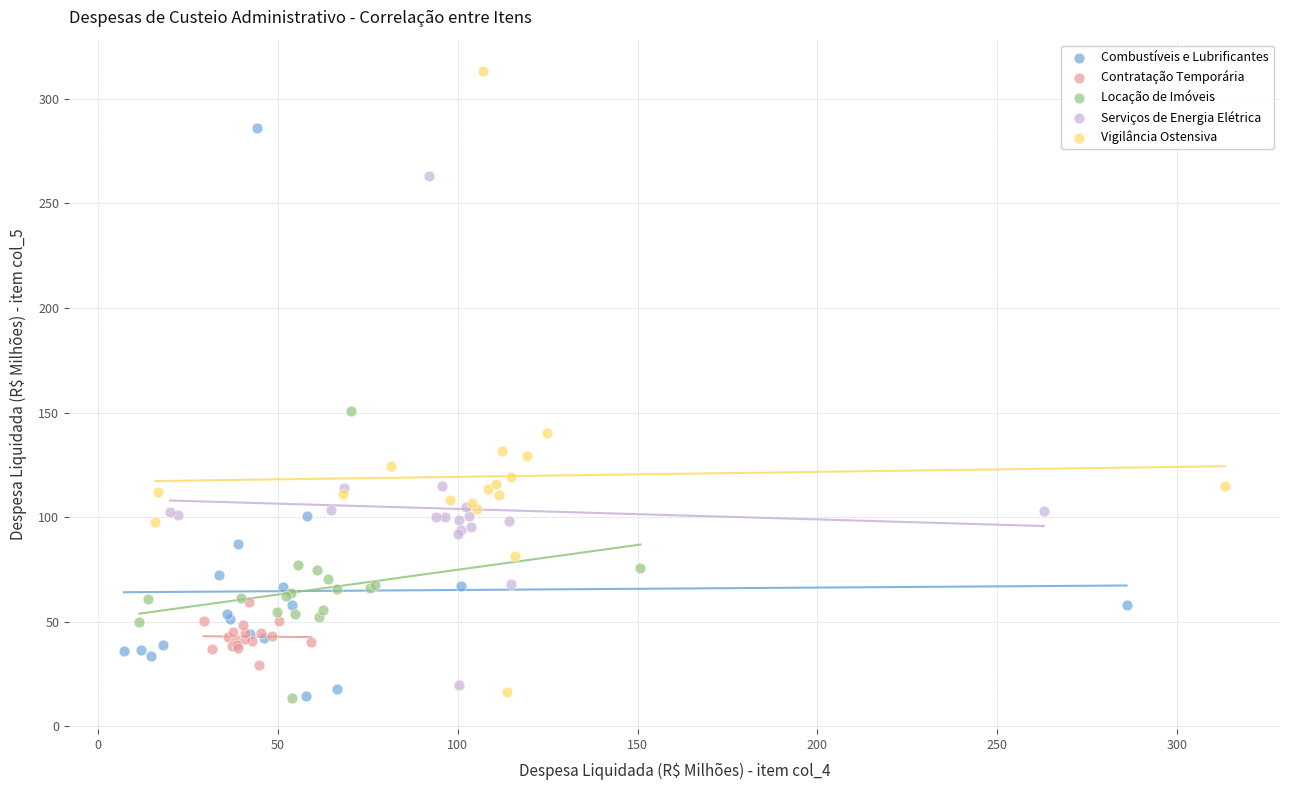

Which series has the largest Y range (max minus min)?

Vigilância Ostensiva